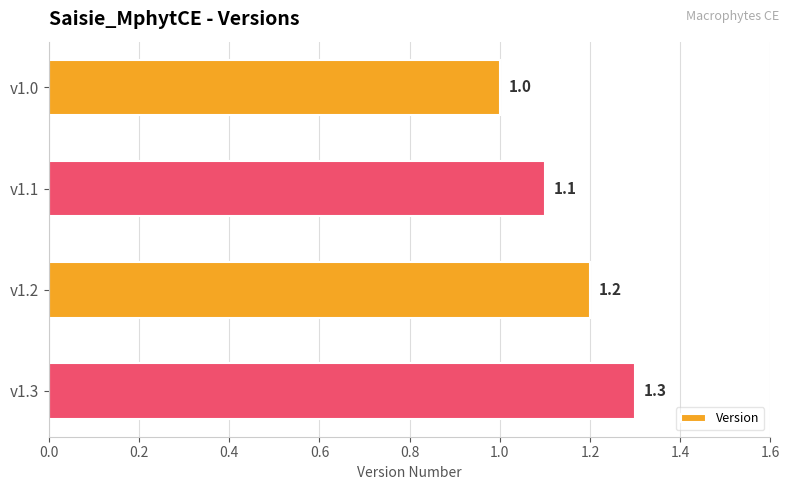

What is the difference between the maximum and minimum values?

0.3